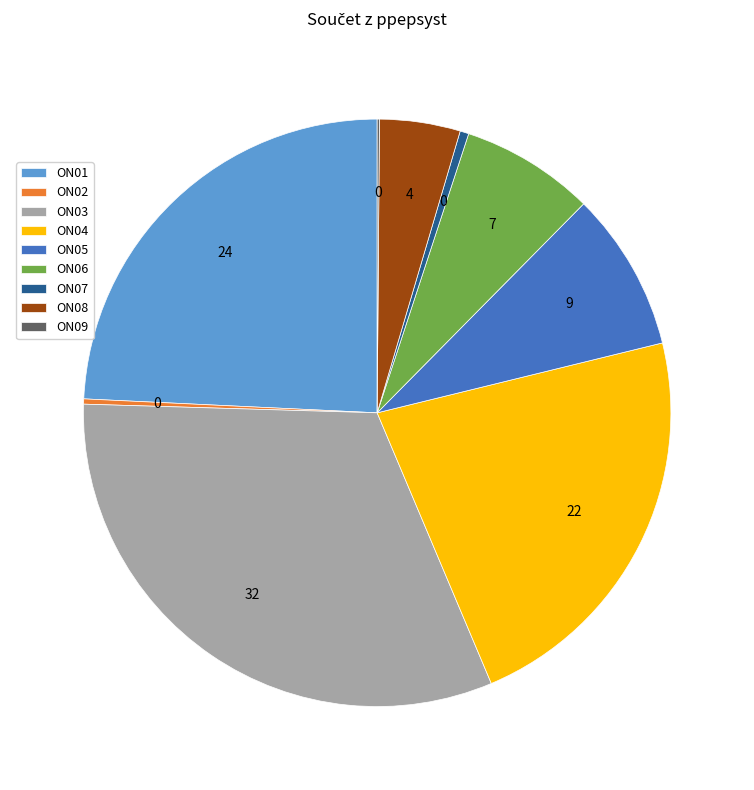

Which slice is the largest?

ON03